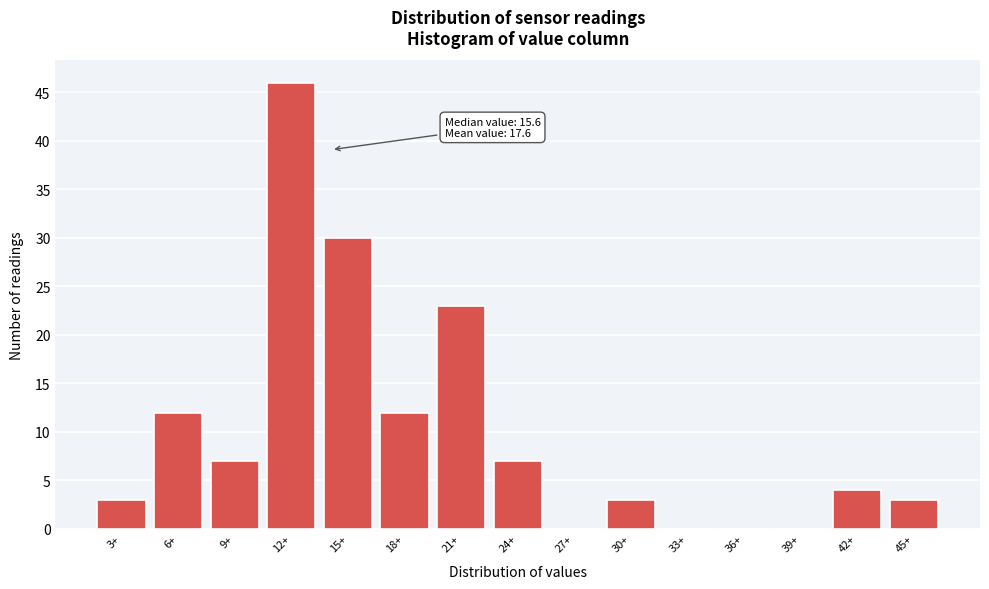

Reading right to left, list all the values displayed in this chart.

45+=3	42+=4	39+=0	36+=0	33+=0	30+=3	27+=0	24+=7	21+=23	18+=12	15+=30	12+=46	9+=7	6+=12	3+=3